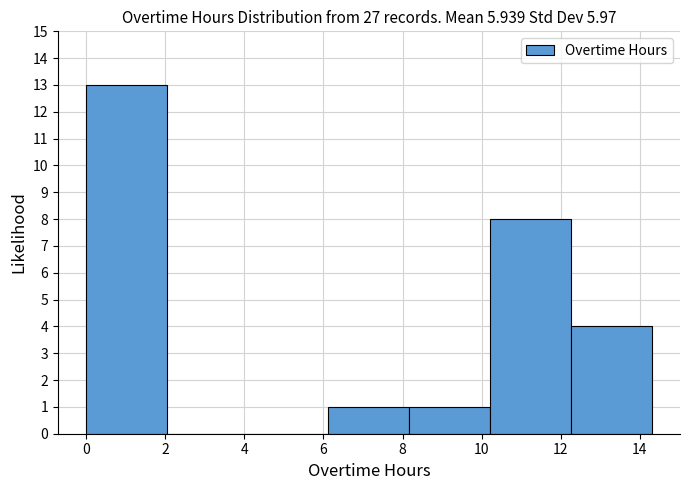

Which range on the x-axis has the tallest bar?

0.0 to 2.0